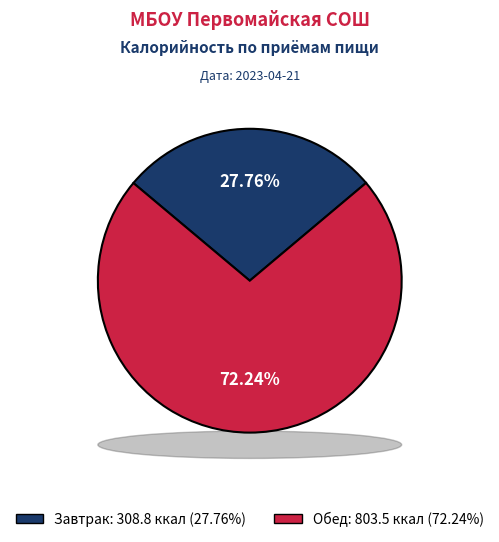

To the nearest percent, what is the difference between the largest and smallest slice percentages?

44%